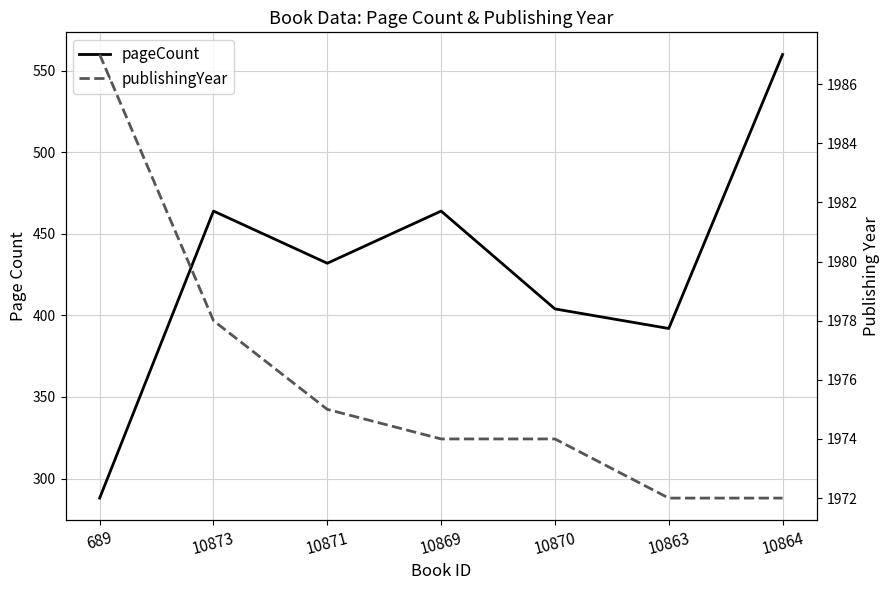

How many lines are shown in the chart?

2